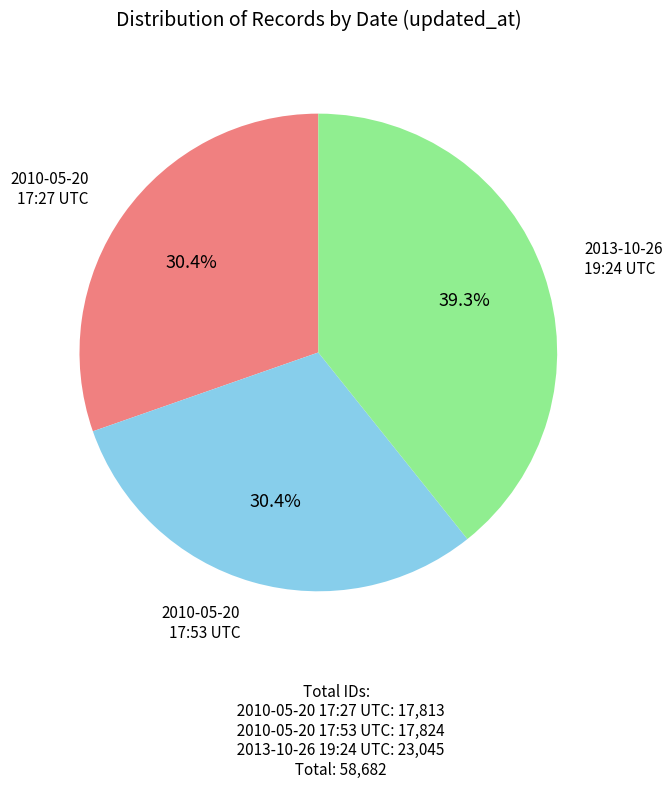

How many slices are in this pie chart?

3